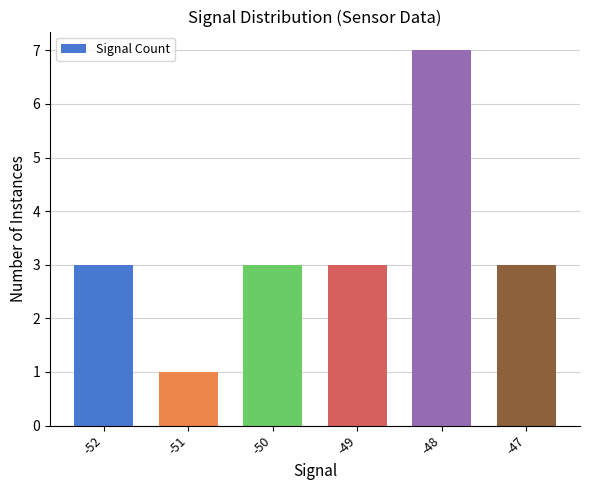

Does the chart contain any negative values?

No